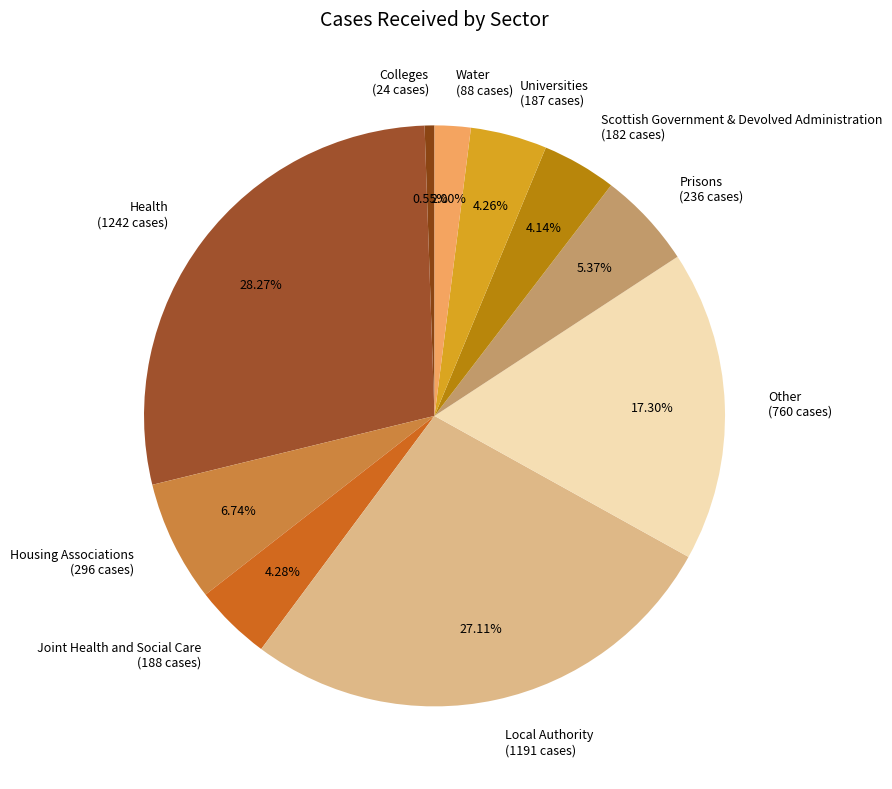

Which category has the smallest portion of the pie?

Colleges